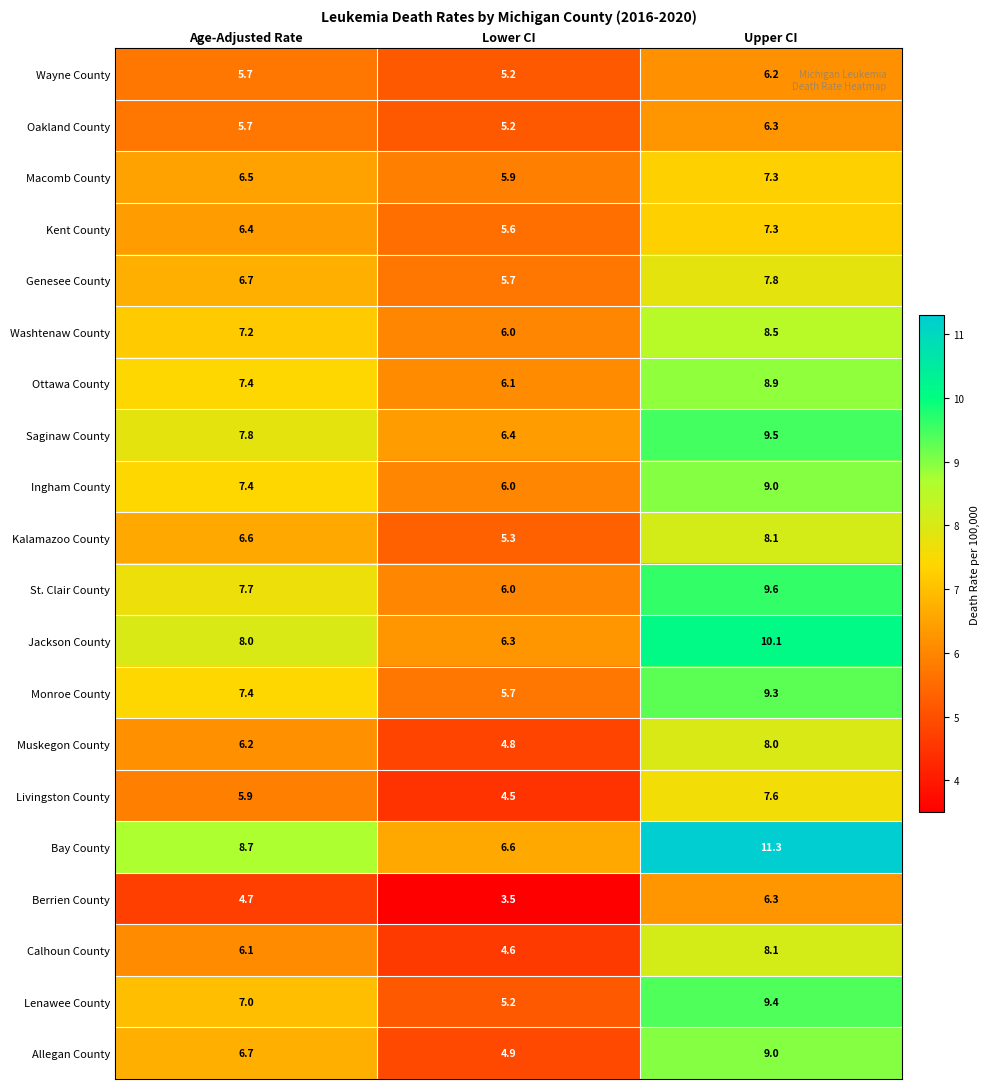

What is the lowest value of the Calhoun County series?

4.6